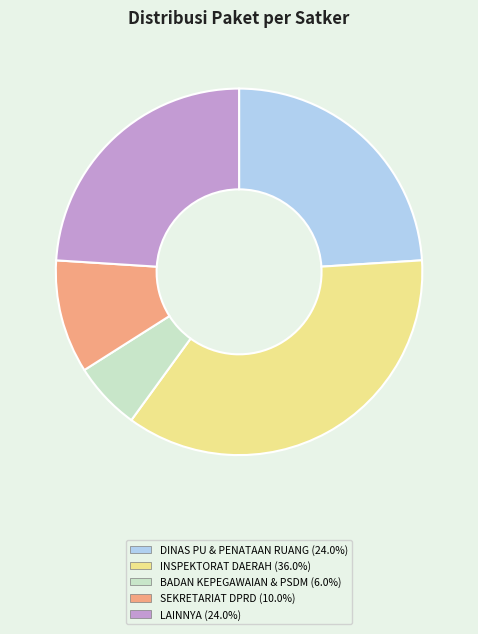

What is the ratio of the value at INSPEKTORAT DAERAH (36.0%) to the value at LAINNYA (24.0%)?

1.5